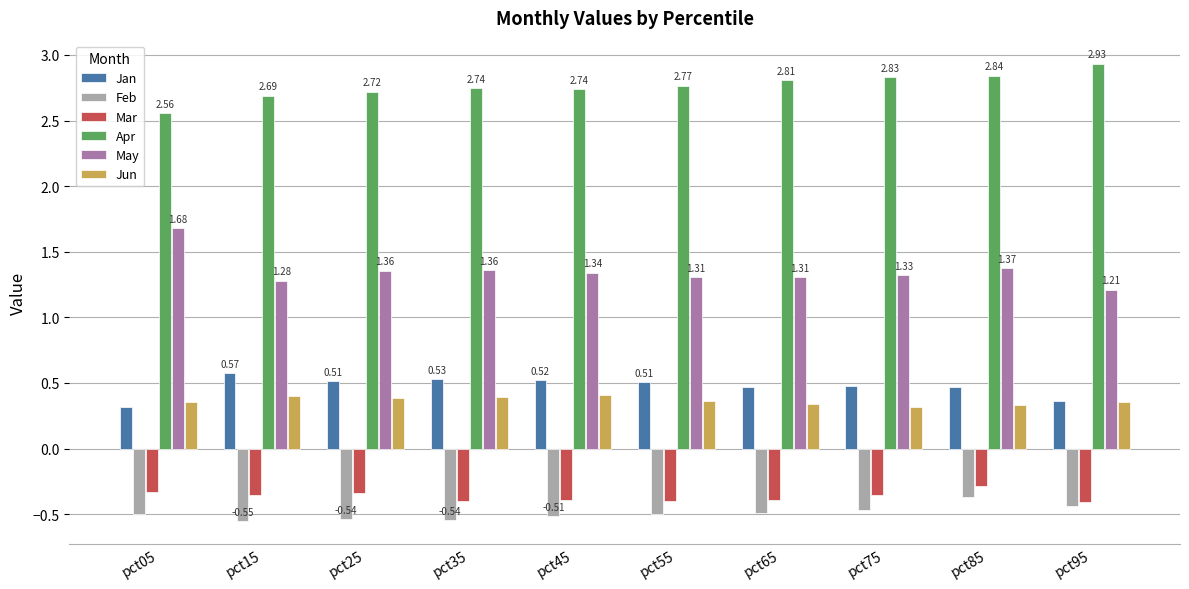

At pct05, list the series in order from largest to smallest.

Apr, May, Jun, Jan, Mar, Feb